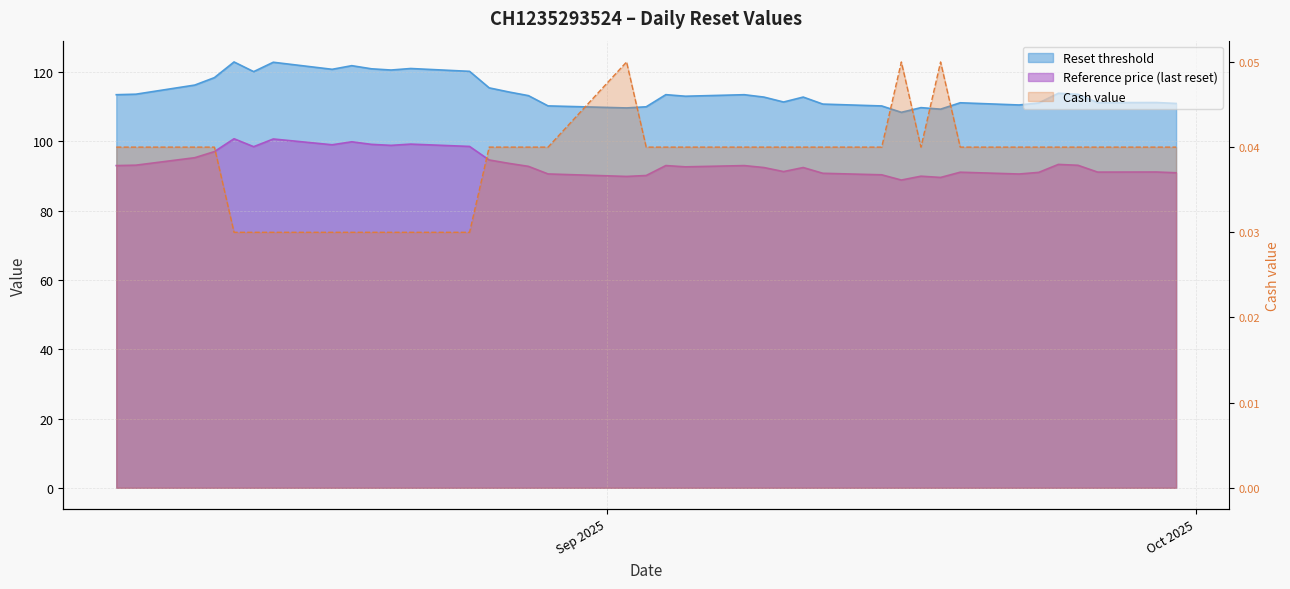

What is the total value across all series at 2025-09-30?

201.9